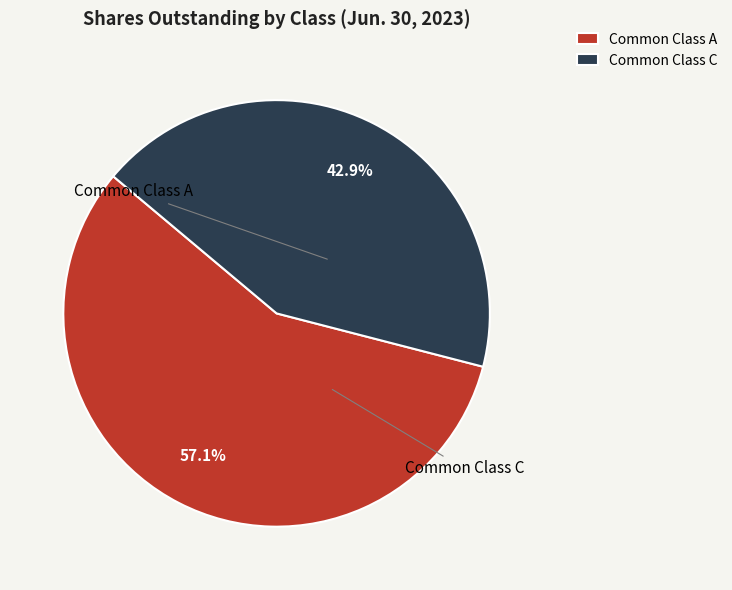

What is the smallest slice in the pie chart?

Common Class C